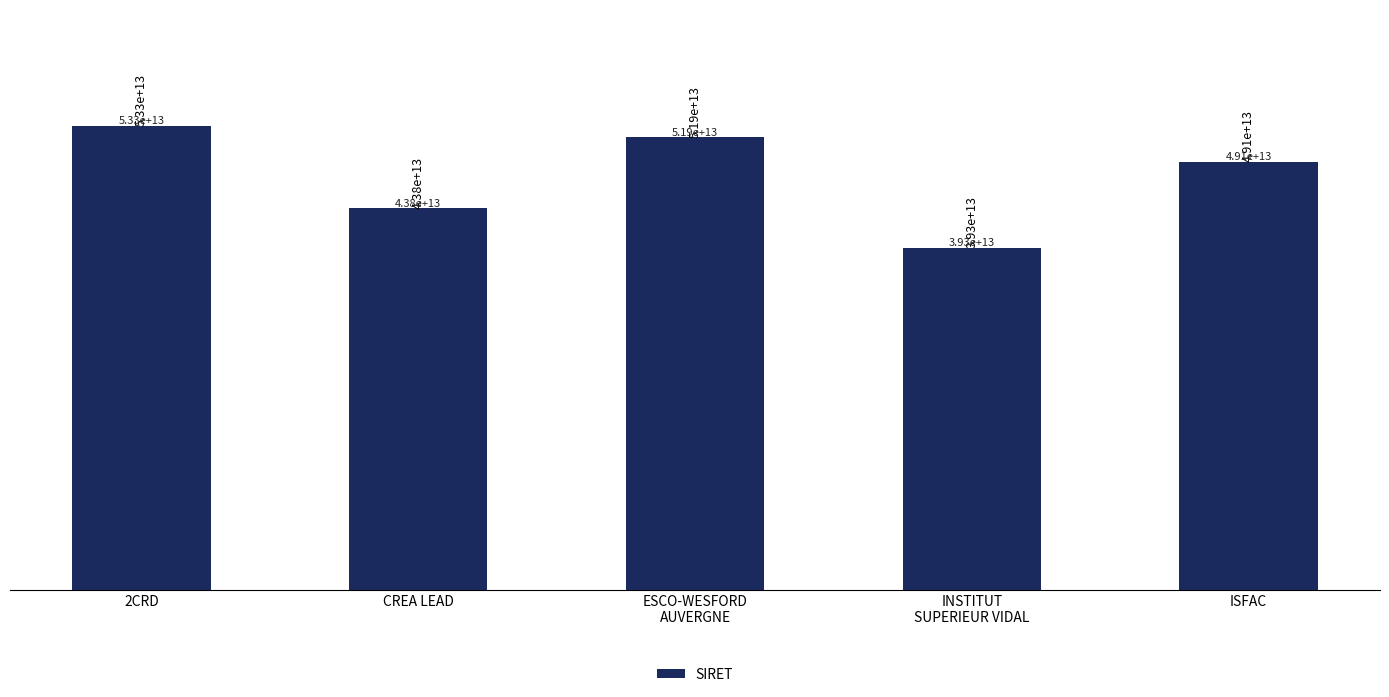

Where is the data nearest to the value 46277540400033?

CREA LEAD